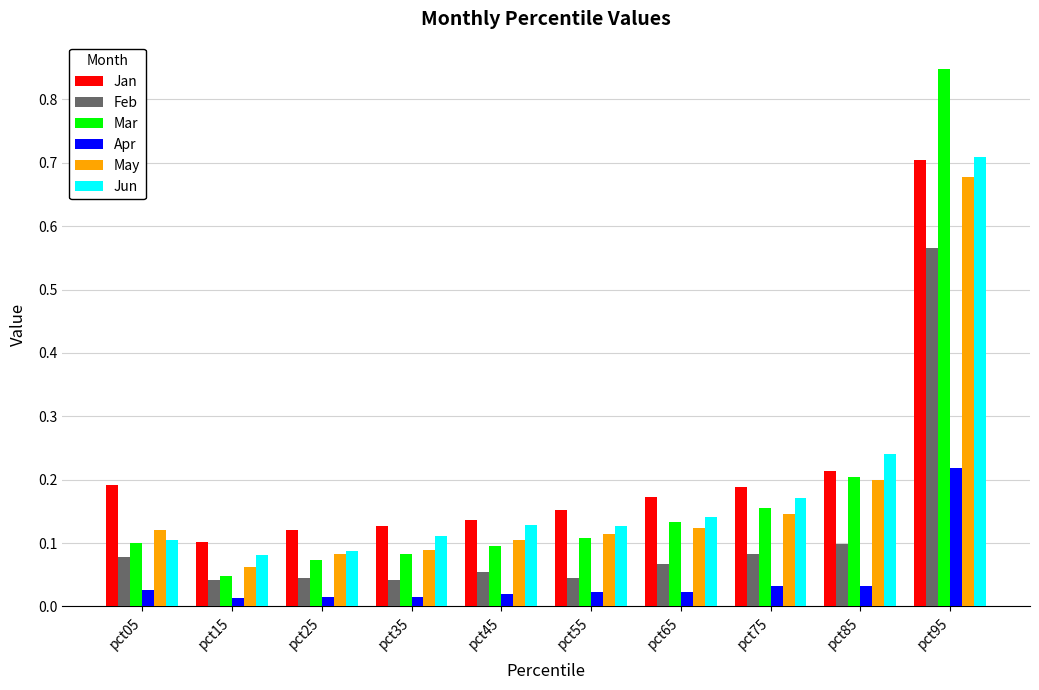

The Jun series shows 0.1 at pct65. True or false?

True